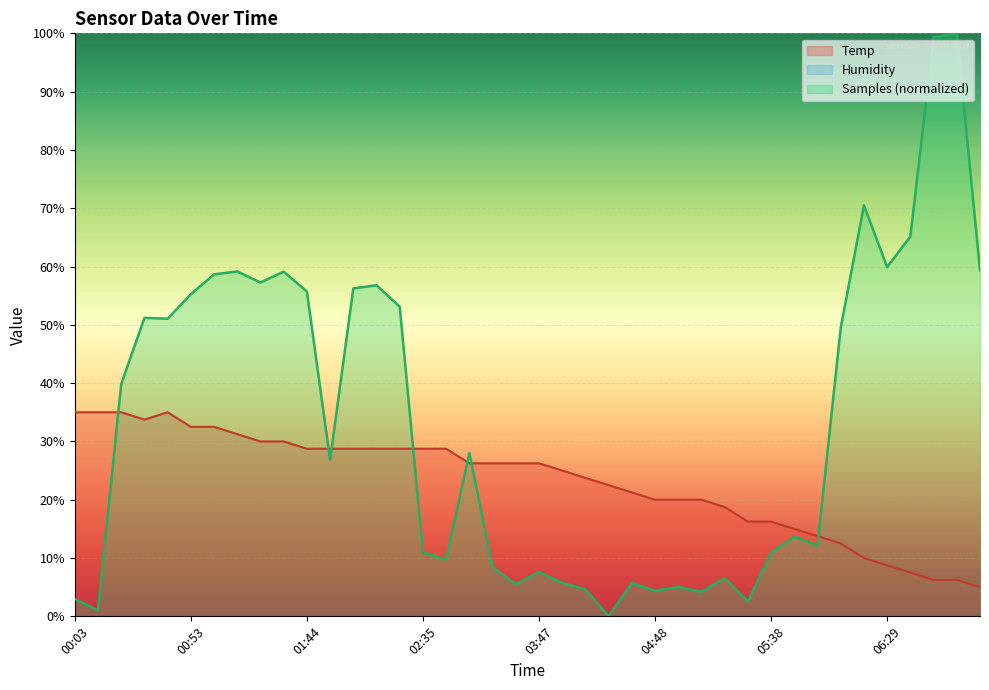

True or false: Temp has more than 1 points higher than both neighbors.

False